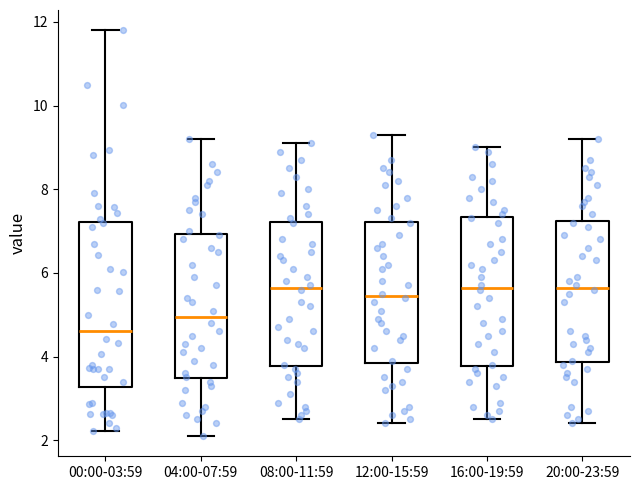

Reading left to right, transcribe this box plot: for each box, give where its median line is, the range the box spans, and where its two whiskers end, as read against the y-axis. The values are not printed on the chart, so give them approximately, as read against the axis.

00:00-03:59: median 4.6, box 3.2 to 7.2, whiskers 2.2 to 11.8
04:00-07:59: median 5.0, box 3.4 to 7.0, whiskers 2.2 to 9.2
08:00-11:59: median 5.6, box 3.8 to 7.2, whiskers 2.6 to 9.2
12:00-15:59: median 5.4, box 3.8 to 7.2, whiskers 2.4 to 9.4
16:00-19:59: median 5.6, box 3.8 to 7.4, whiskers 2.6 to 9.0
20:00-23:59: median 5.6, box 3.8 to 7.2, whiskers 2.4 to 9.2